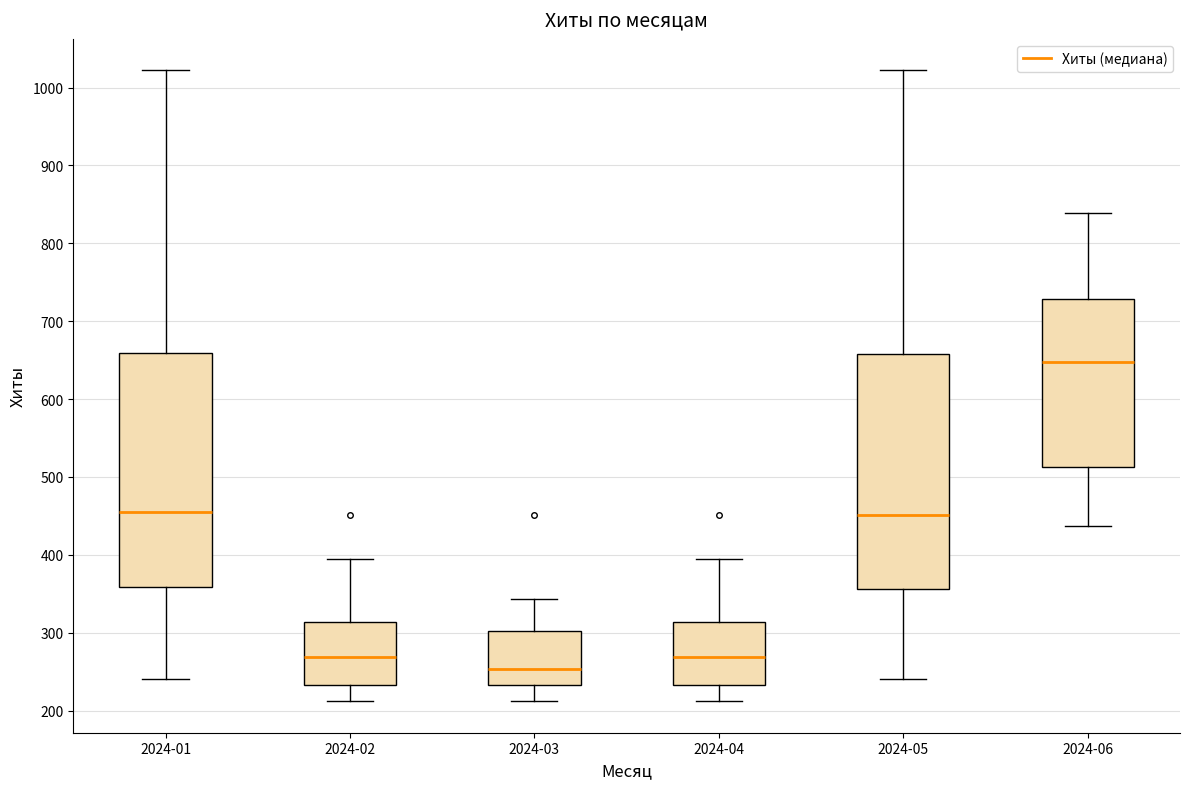

Reading left to right, read every box against the y-axis: the position of its median line, the range the box covers, and the ends of its whiskers. The values are not printed on the chart, so give them approximately, as read against the axis.

2024-01: median 450, box 360 to 660, whiskers 240 to 1020
2024-02: median 270, box 230 to 310, whiskers 210 to 390
2024-03: median 250, box 230 to 300, whiskers 210 to 340
2024-04: median 270, box 230 to 310, whiskers 210 to 390
2024-05: median 450, box 360 to 660, whiskers 240 to 1020
2024-06: median 650, box 510 to 730, whiskers 440 to 840